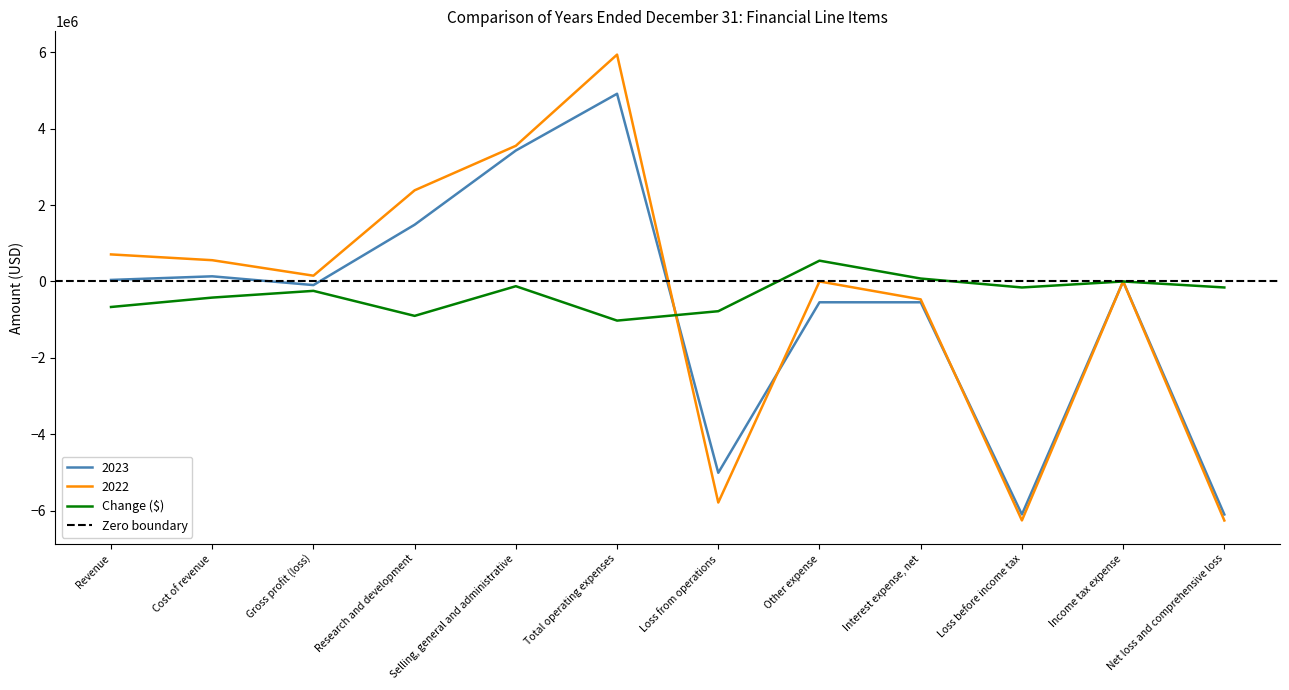

At which label is 2023 closest to -592812?

Interest expense, net